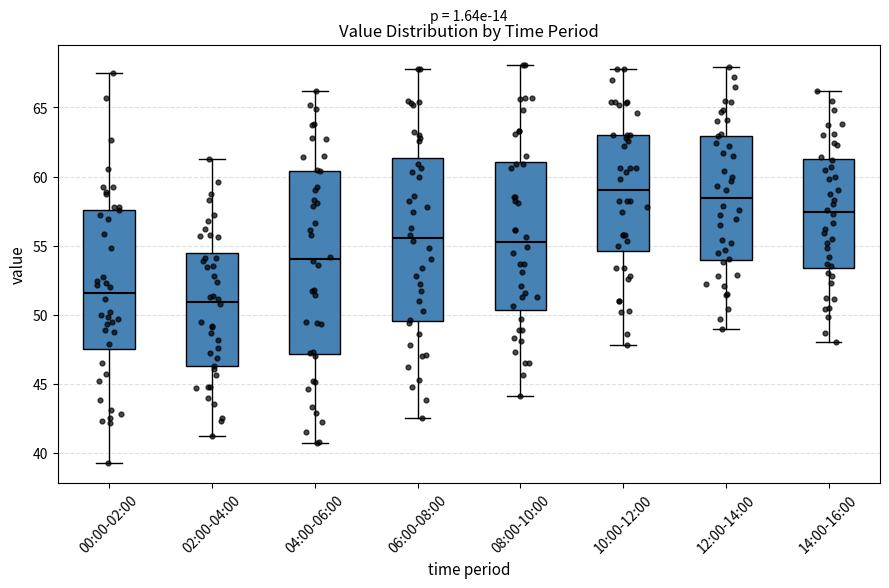

Where does the upper whisker of the box for 06:00-08:00 end on the y-axis? The values are not printed on the chart, so give them approximately, as read against the axis.

68.0